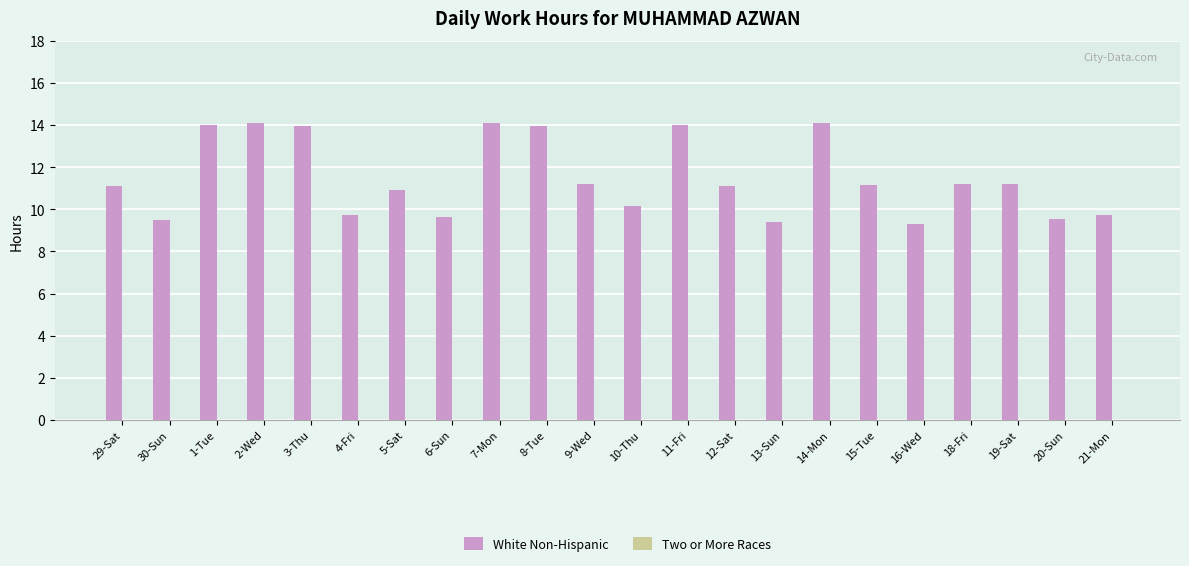

What is the label of the 11th bar from the right?

10-Thu